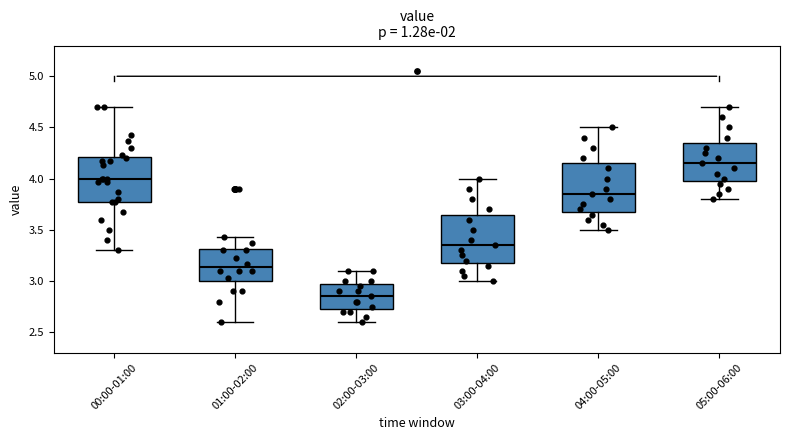

Reading left to right, transcribe this box plot: for each box, give where its median line is, the range the box spans, and where its two whiskers end, as read against the y-axis. The values are not printed on the chart, so give them approximately, as read against the axis.

00:00-01:00: median 4.00, box 3.75 to 4.20, whiskers 3.30 to 4.70
01:00-02:00: median 3.15, box 3.00 to 3.30, whiskers 2.60 to 3.45
02:00-03:00: median 2.85, box 2.75 to 3.00, whiskers 2.60 to 3.10
03:00-04:00: median 3.35, box 3.20 to 3.65, whiskers 3.00 to 4.00
04:00-05:00: median 3.85, box 3.70 to 4.15, whiskers 3.50 to 4.50
05:00-06:00: median 4.15, box 4.00 to 4.35, whiskers 3.80 to 4.70